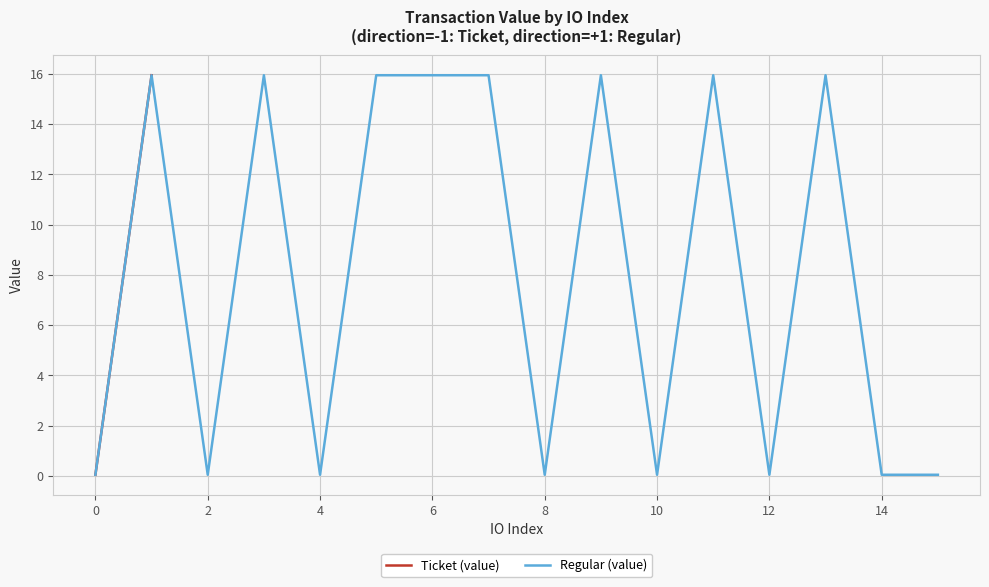

What is the maximum value for Regular (value)?

15.9